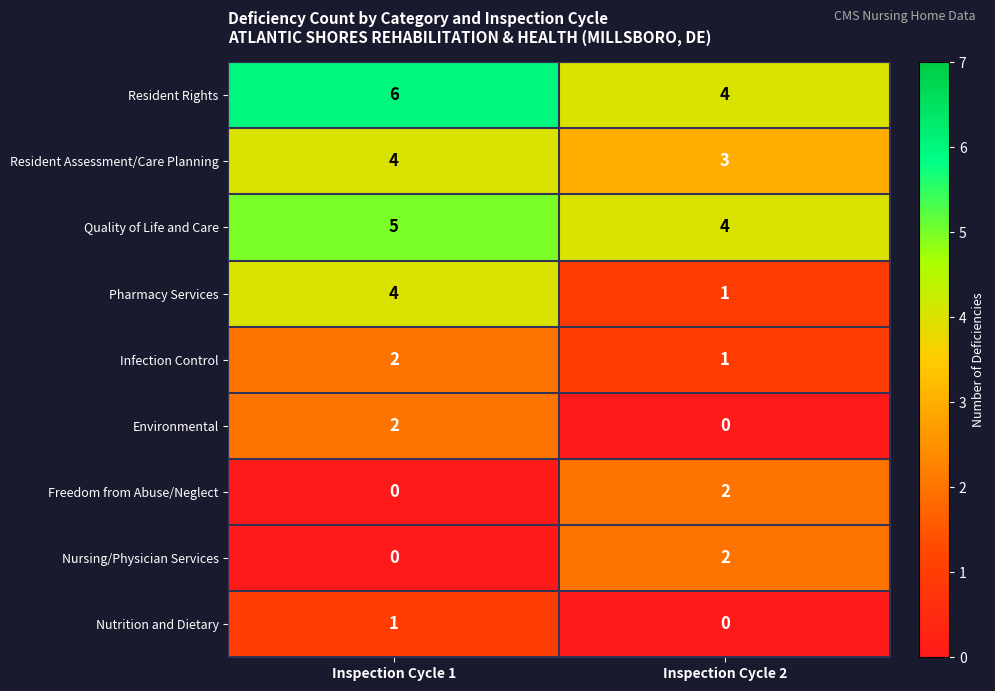

What is the sum of the Resident Rights values at Inspection Cycle 1 and Inspection Cycle 2?

10